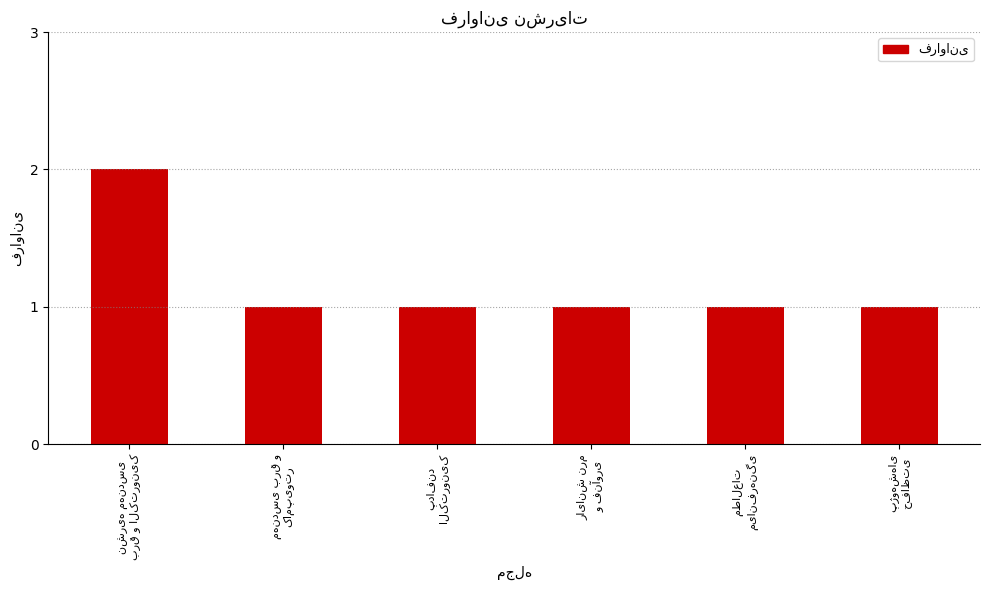

Reading left to right, list all the values displayed in this chart.

2	1	1	1	1	1